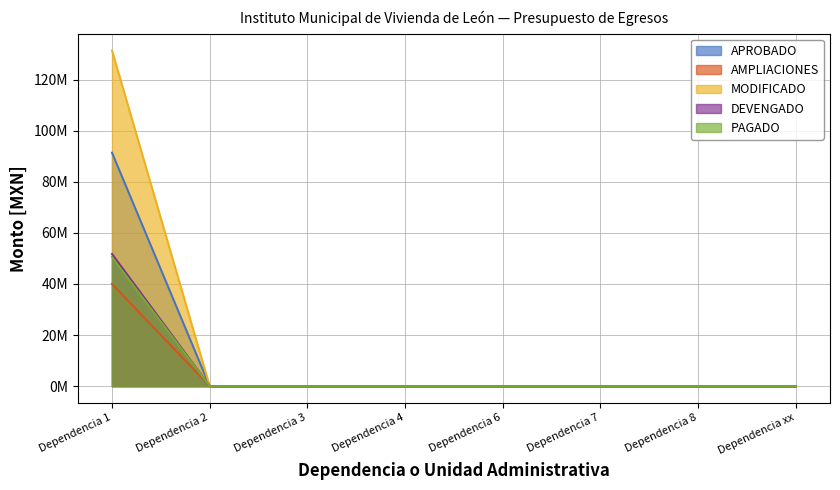

Count the number of categories in the chart.

8